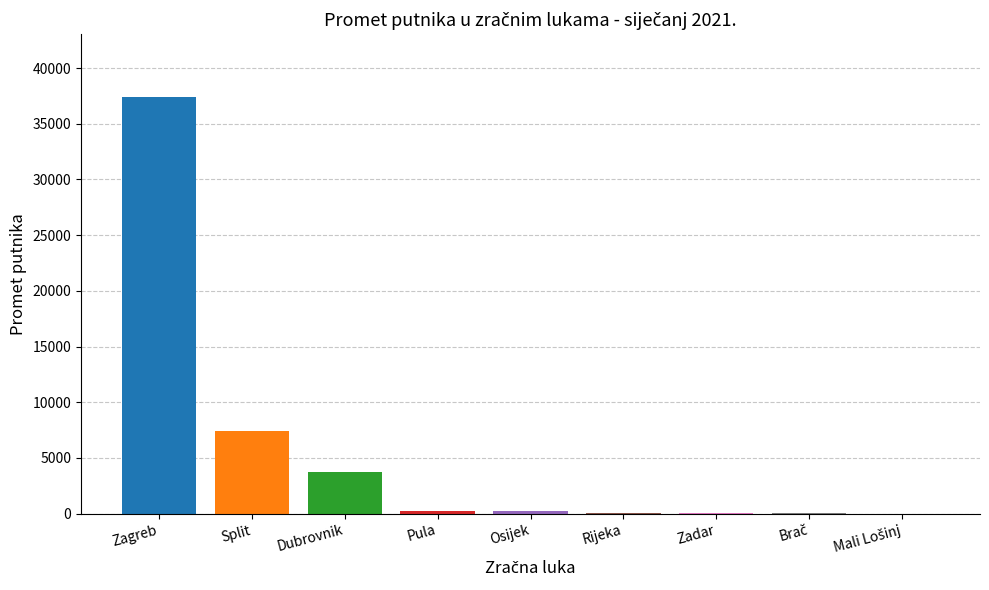

Reading right to left, extract all data points from this chart.

8	22	55	63	215	268	3704	7415	37428